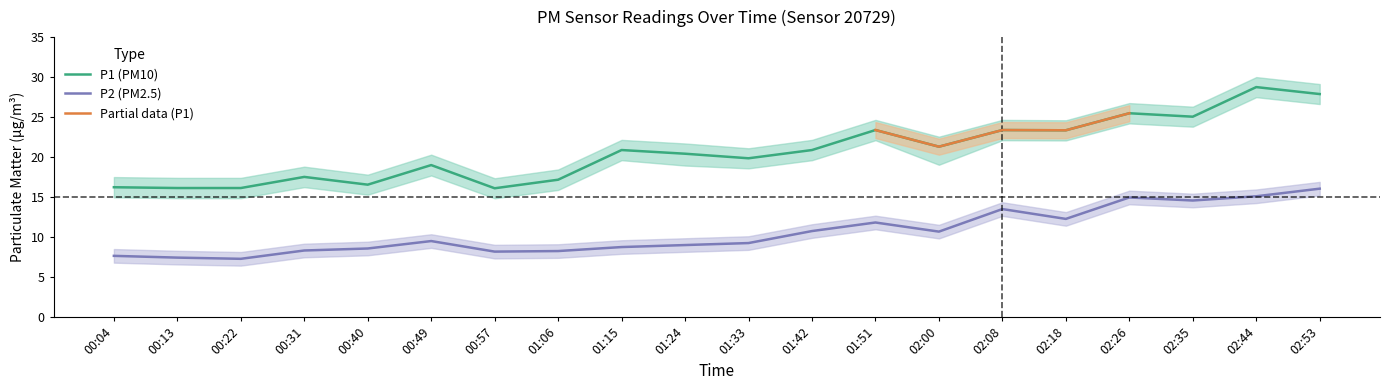

True or false: P1 (PM10) and P2 (PM2.5) cross at least once.

False